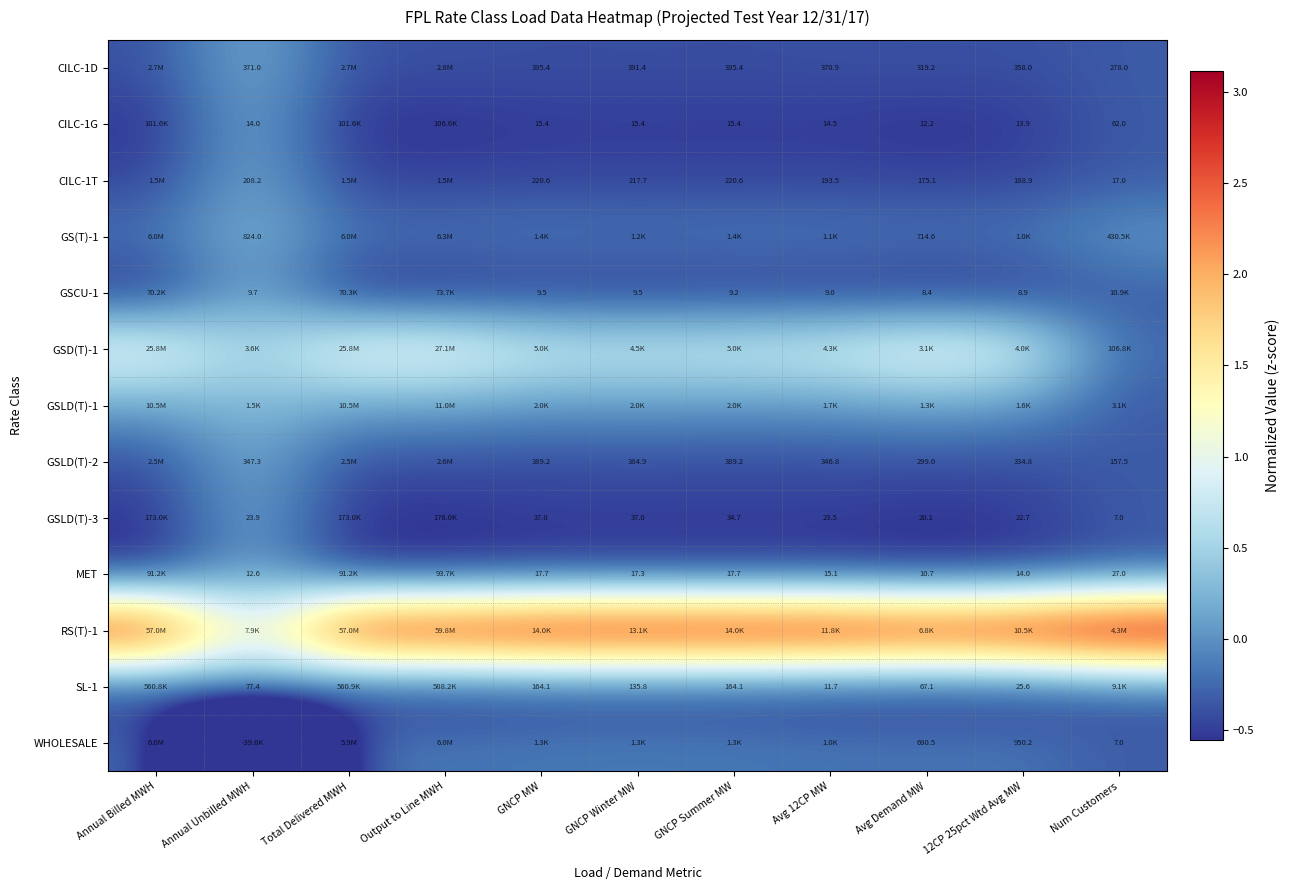

What value does the GS(T)-1 series have at Total Delivered MWH?

-0.2